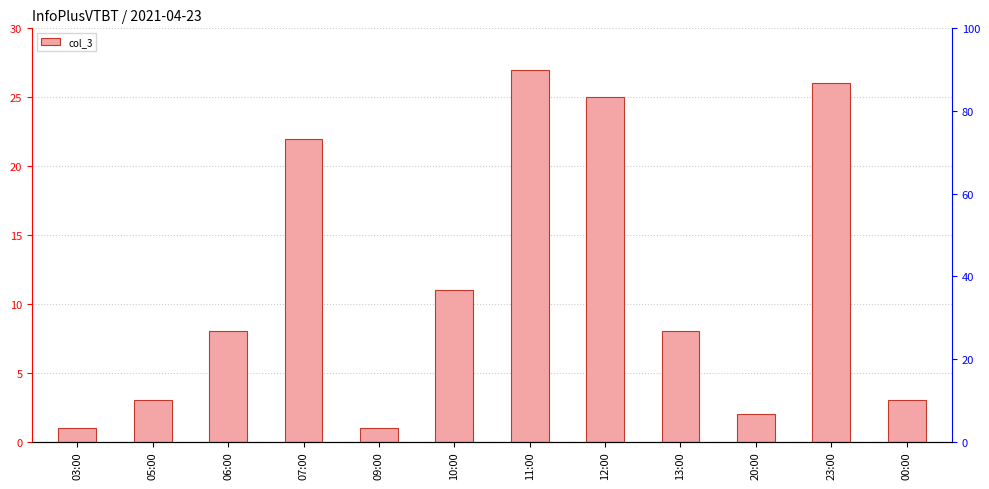

The chart shows a value of 11 at 10:00. True or false?

True